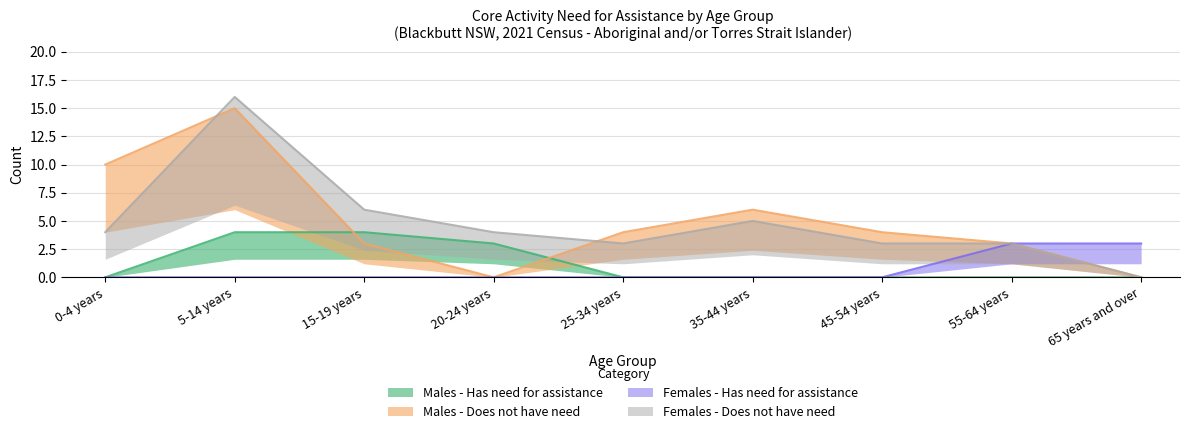

How many intersections are there between Males - Does not have need and Females - Does not have need?

2